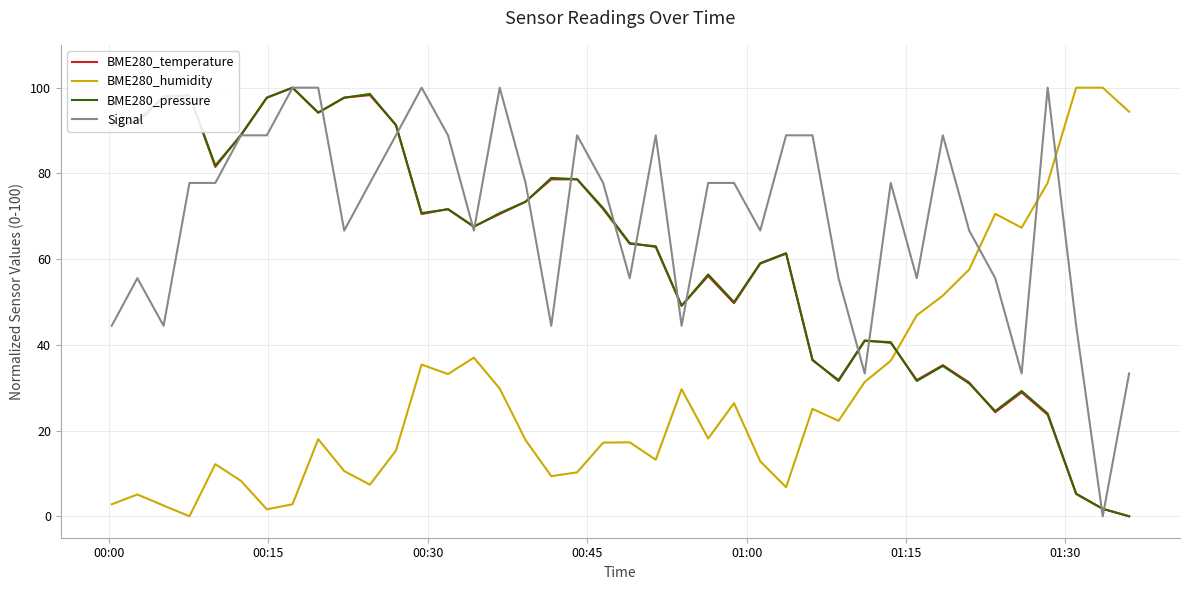

Which series has the largest total across all categories?

Signal